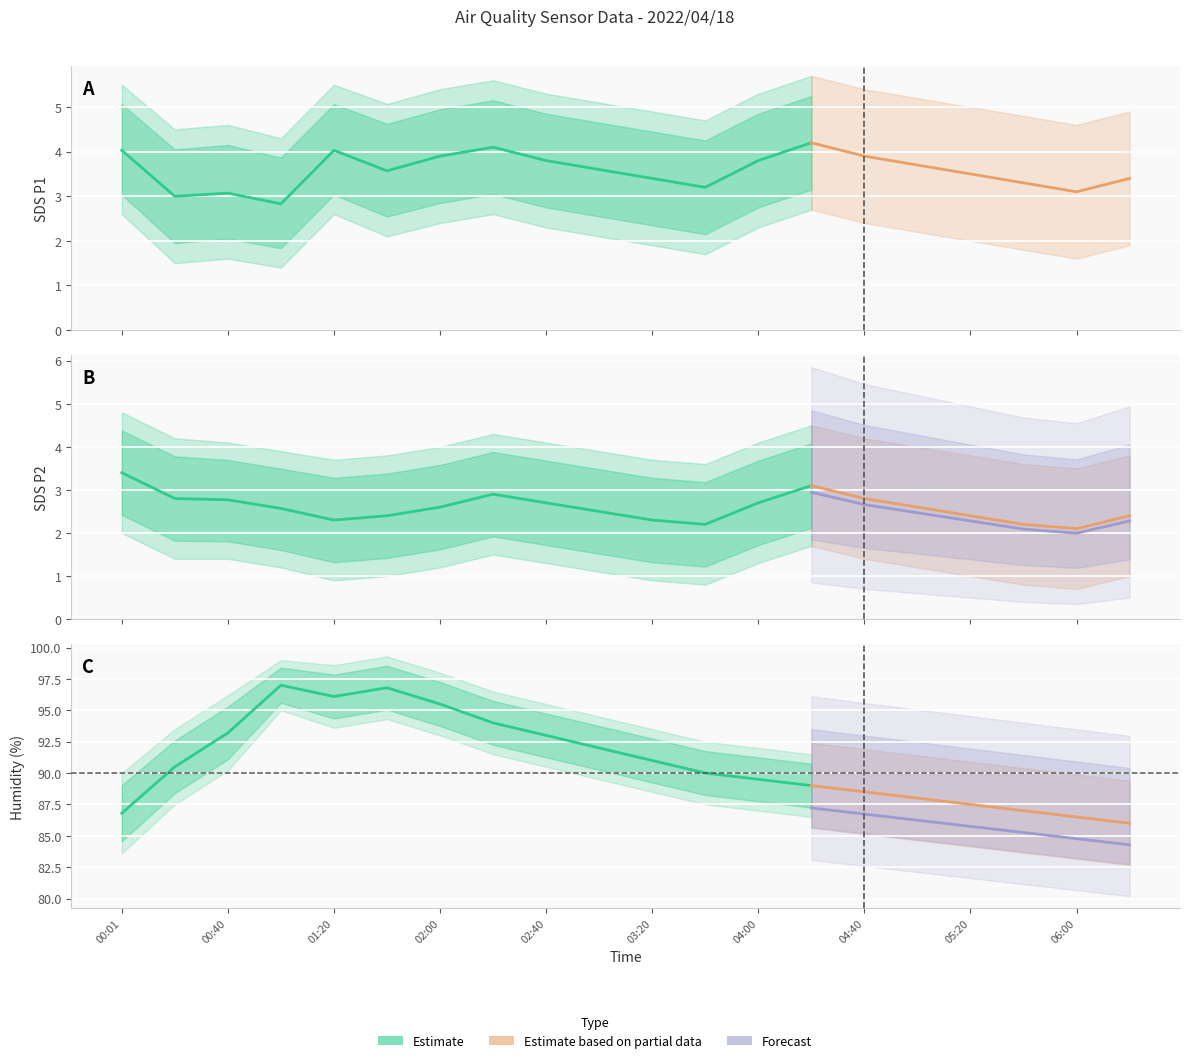

In SDS_P1, how many points are higher than both neighbors (excluding endpoints)?

4